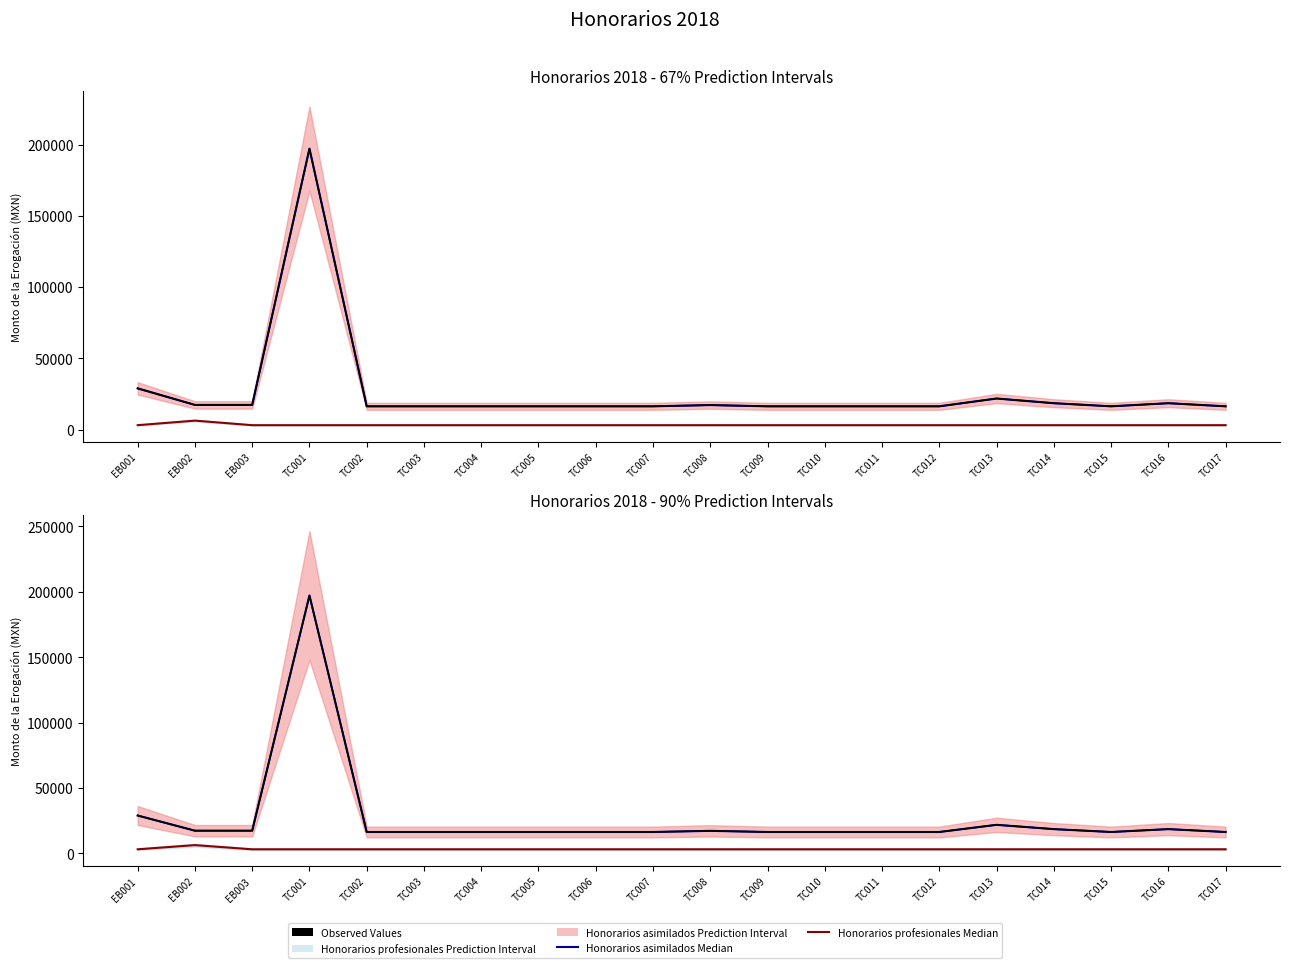

Does the chart display data point markers on the line(s)?

No